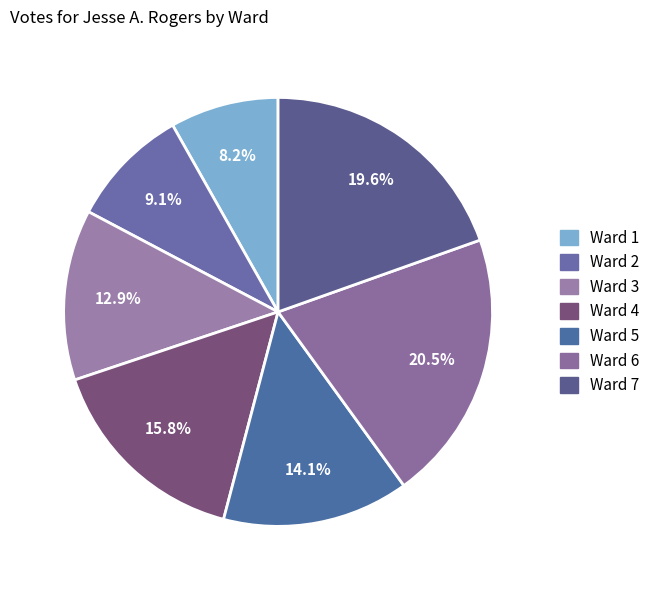

What percentage is NOT represented by Ward 3?

87.1%